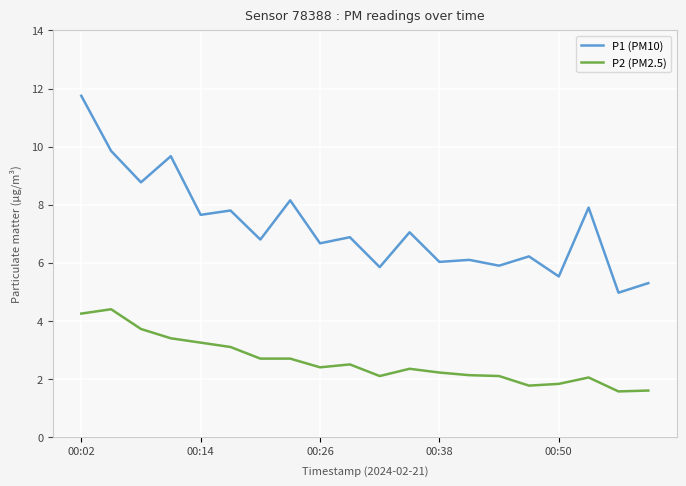

What is the greatest value displayed?

11.8